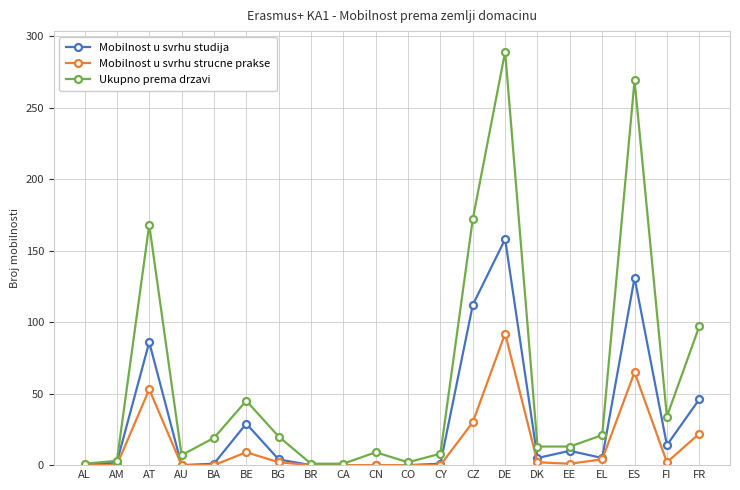

What is the difference between the maximum and minimum values in the Ukupno prema drzavi series?

288